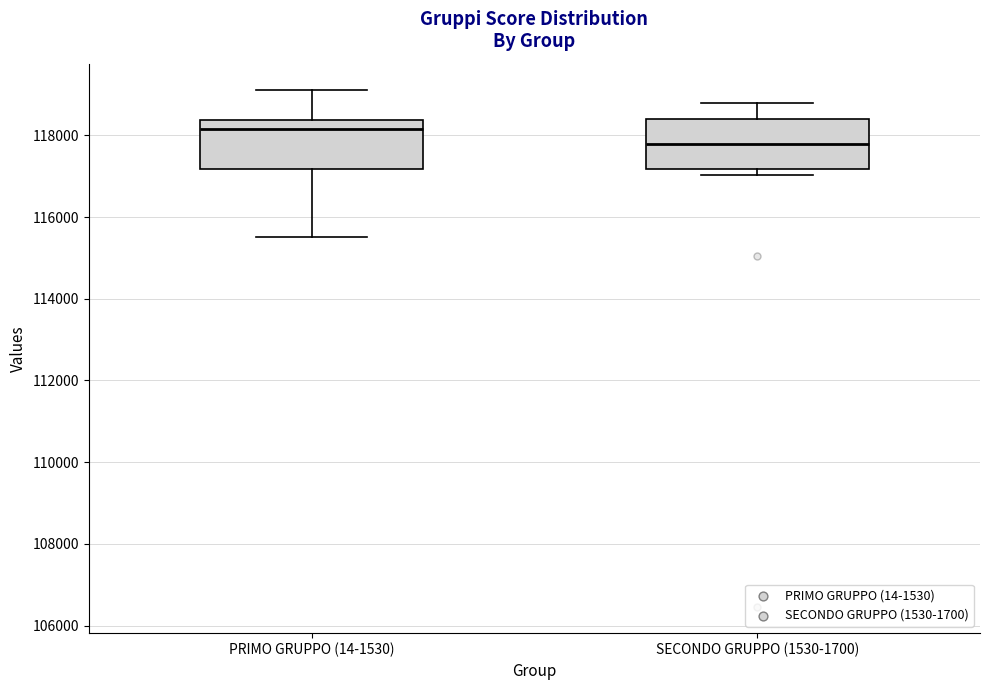

Which box's median line is the lowest?

SECONDO GRUPPO (1530-1700)